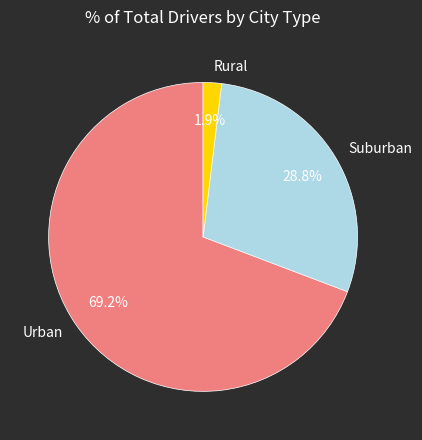

What percentage do Urban and Suburban together represent?

98.1%